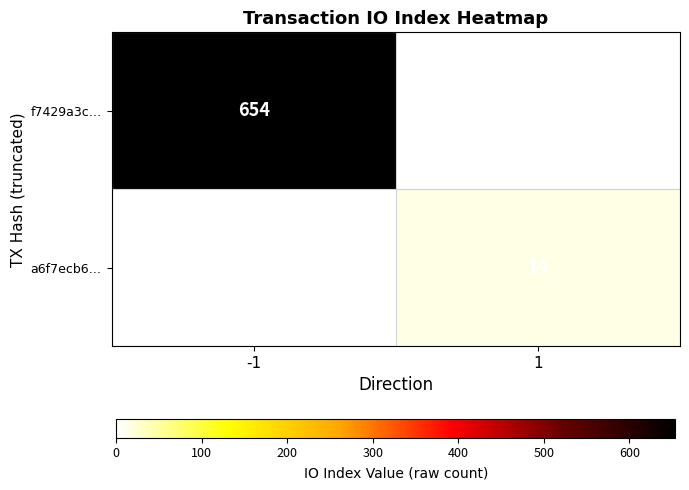

The a6f7ecb6… series shows 19 at 1. True or false?

False